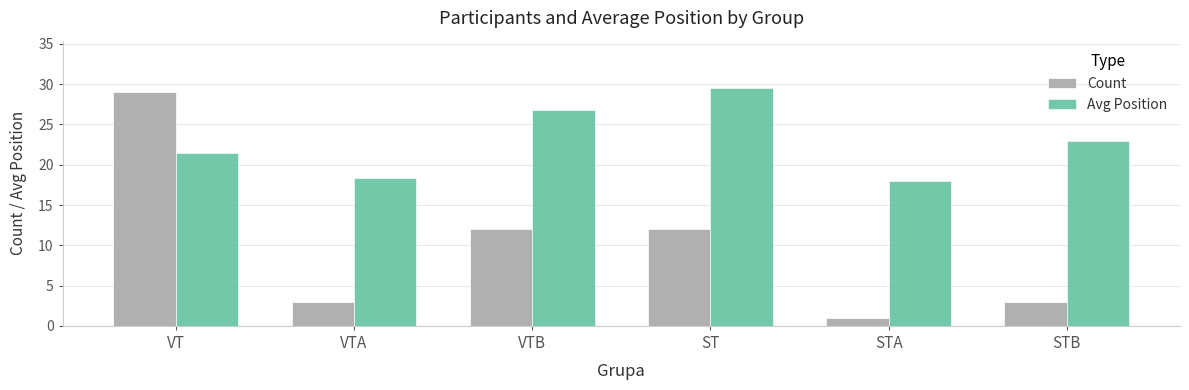

What is the average value of the Avg Position series?

22.8